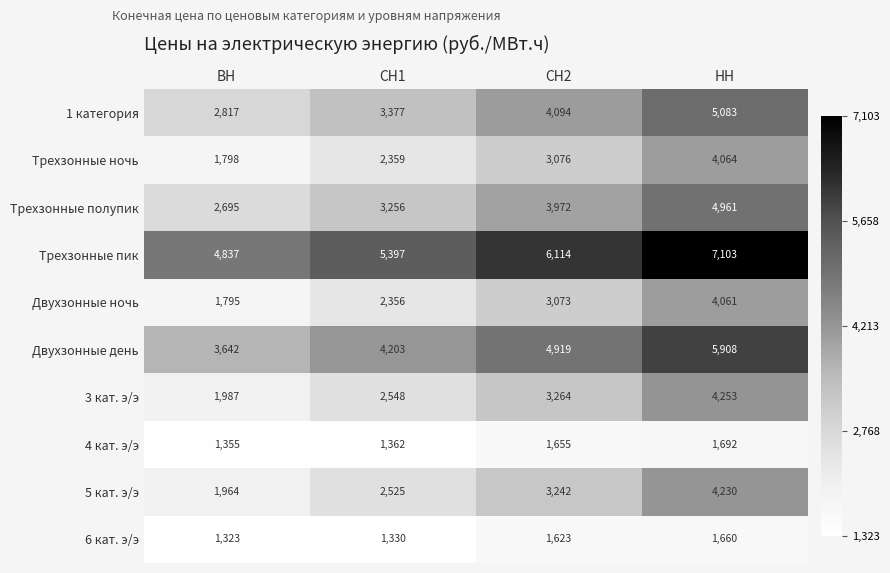

What is the approximate value of Двухзонные ночь at СН2, to the nearest 50?

3050